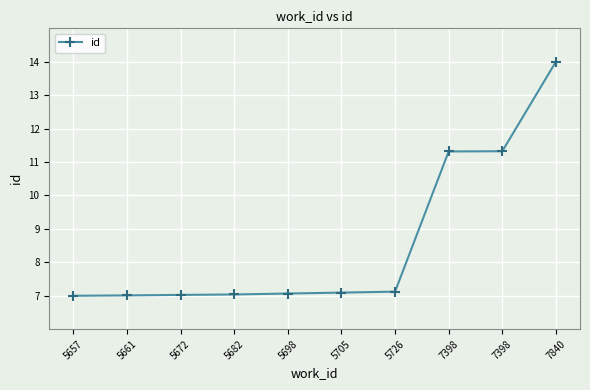

How many distinct data groups are displayed?

1